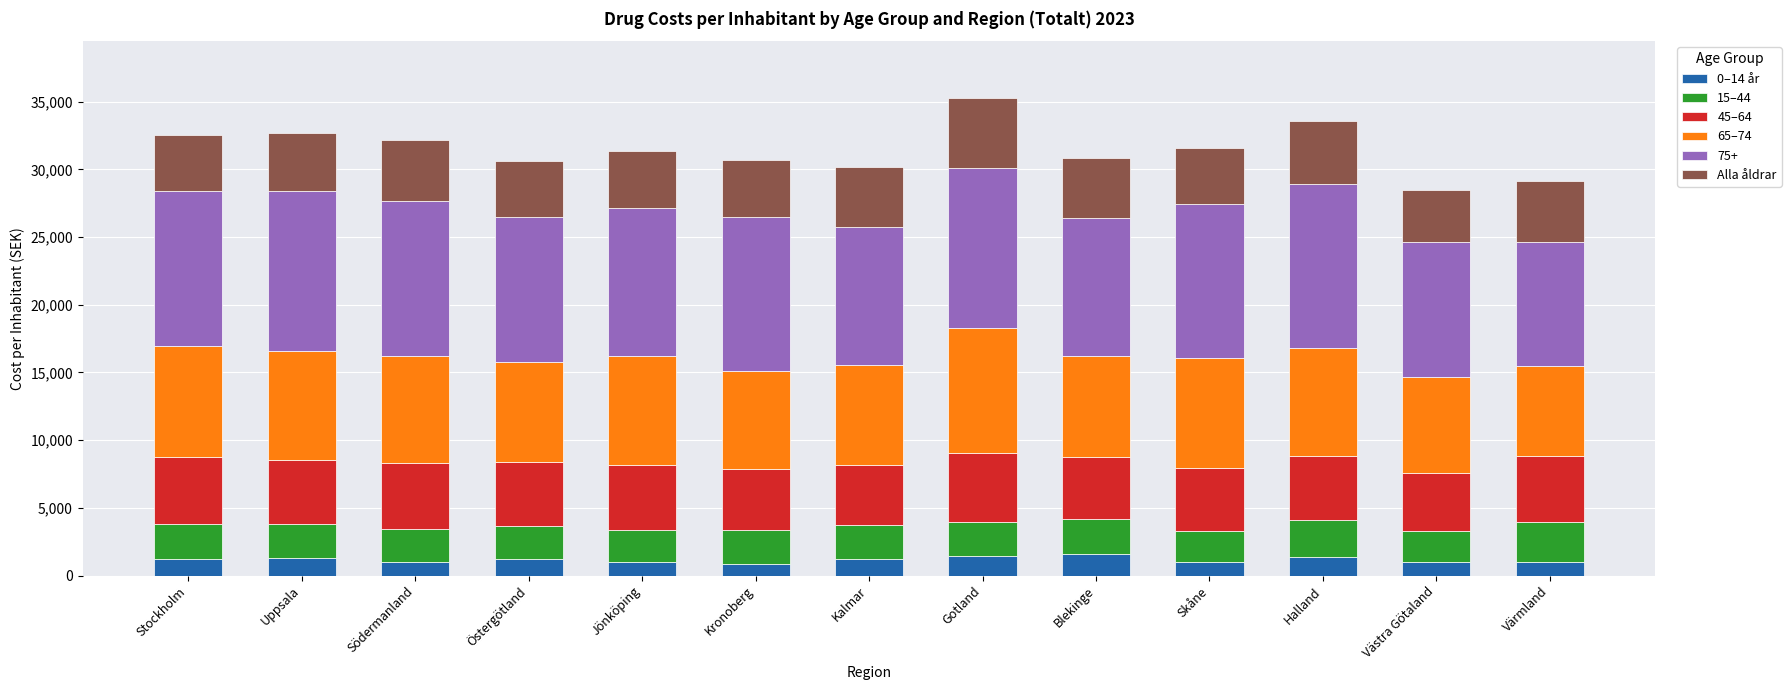

How many bars are there in total?

13